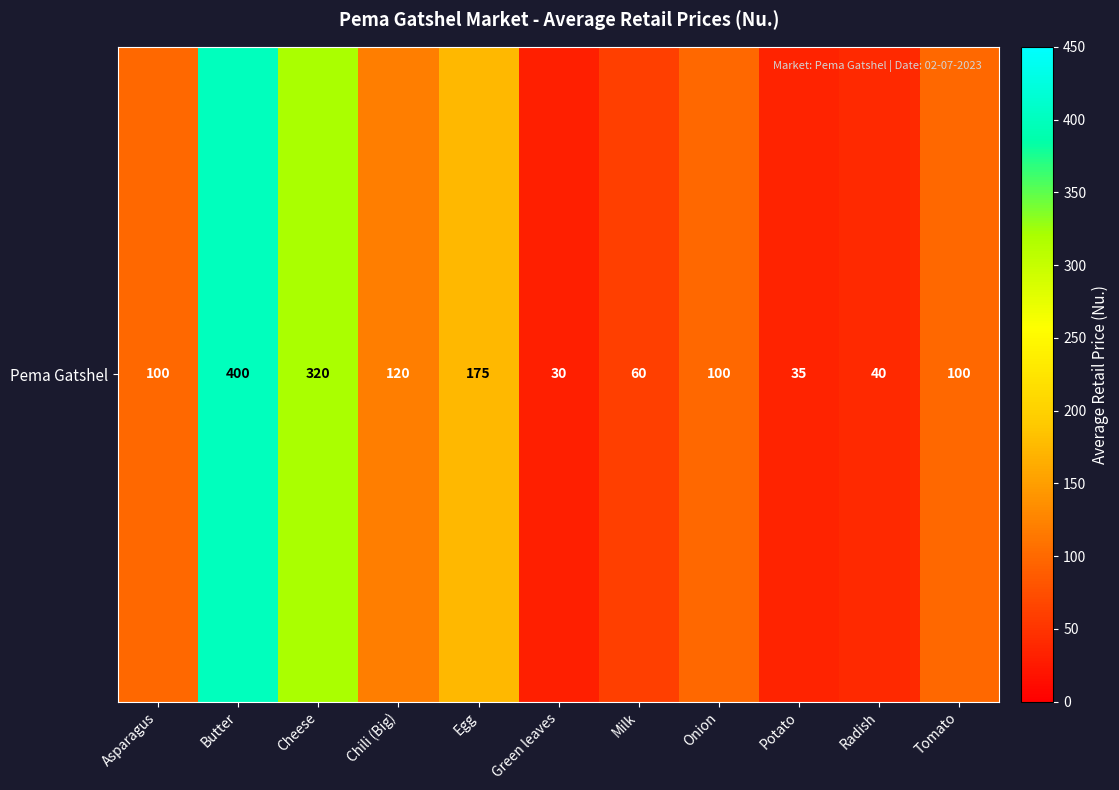

Between Green leaves and Tomato, which is larger?

Tomato